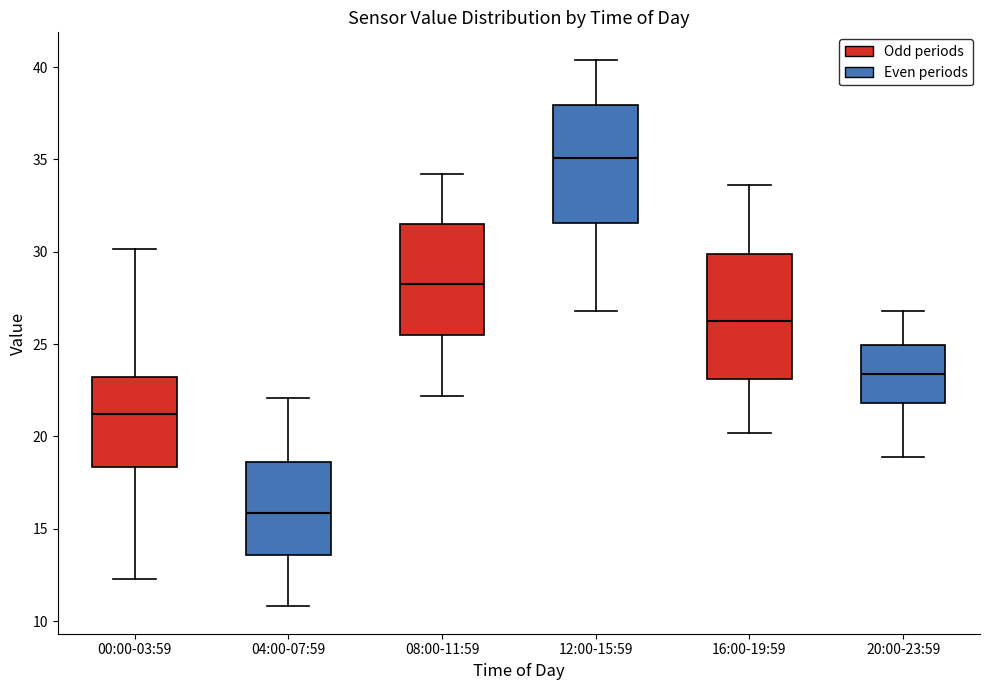

Reading left to right, read every box against the y-axis: the position of its median line, the range the box covers, and the ends of its whiskers. The values are not printed on the chart, so give them approximately, as read against the axis.

00:00-03:59: median 21.0, box 18.5 to 23.0, whiskers 12.5 to 30.0
04:00-07:59: median 16.0, box 13.5 to 18.5, whiskers 11.0 to 22.0
08:00-11:59: median 28.5, box 25.5 to 31.5, whiskers 22.0 to 34.0
12:00-15:59: median 35.0, box 31.5 to 38.0, whiskers 27.0 to 40.5
16:00-19:59: median 26.5, box 23.0 to 30.0, whiskers 20.0 to 33.5
20:00-23:59: median 23.5, box 22.0 to 25.0, whiskers 19.0 to 27.0